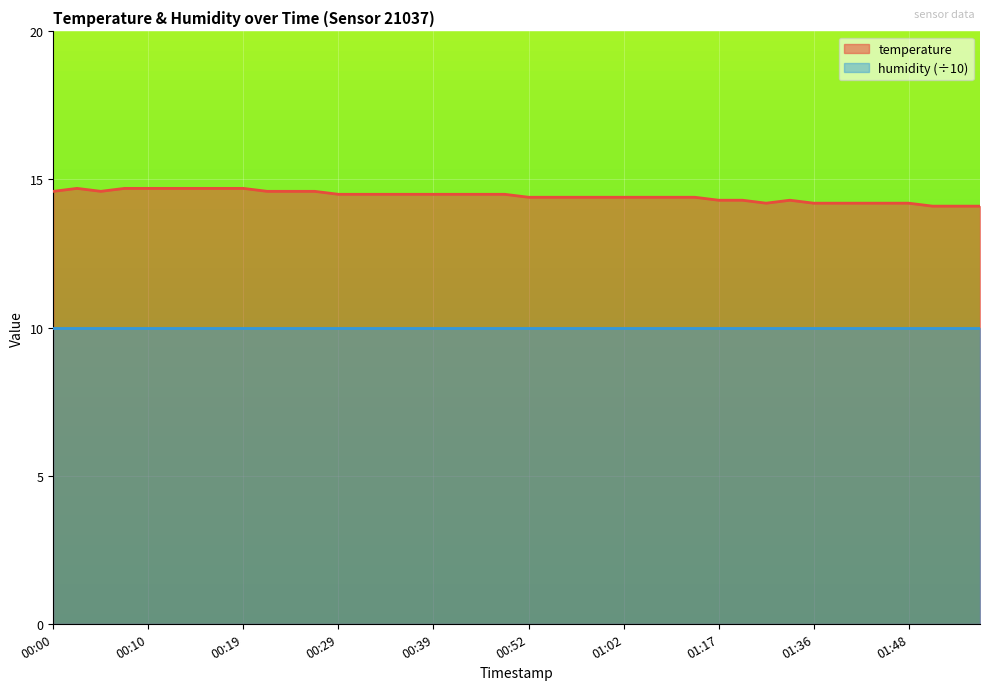

How many lines are shown in the chart?

2